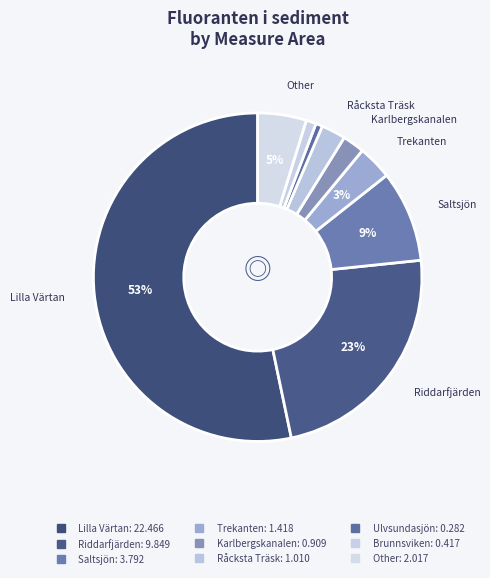

What is the smallest slice in the pie chart?

Ulvsundasjön